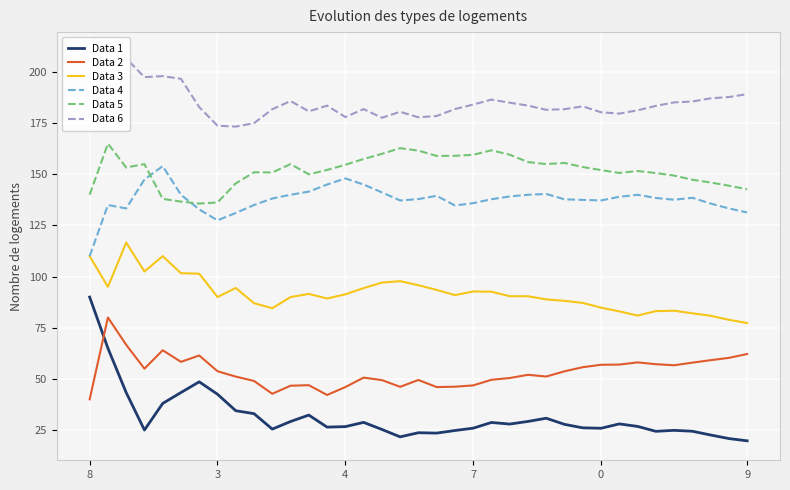

In Data 1, how many points are higher than both neighbors (excluding endpoints)?

8